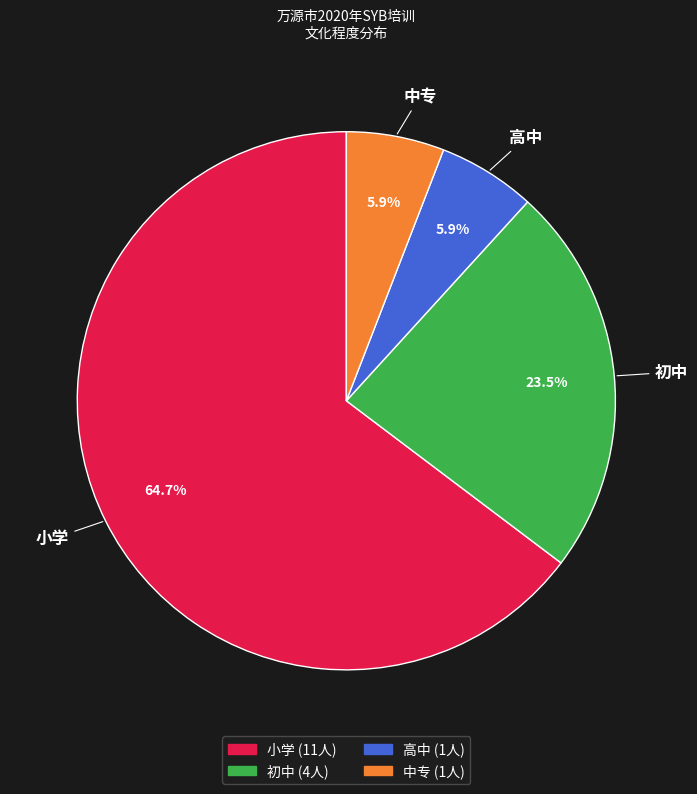

Which has a higher value, 高中 or 初中?

初中